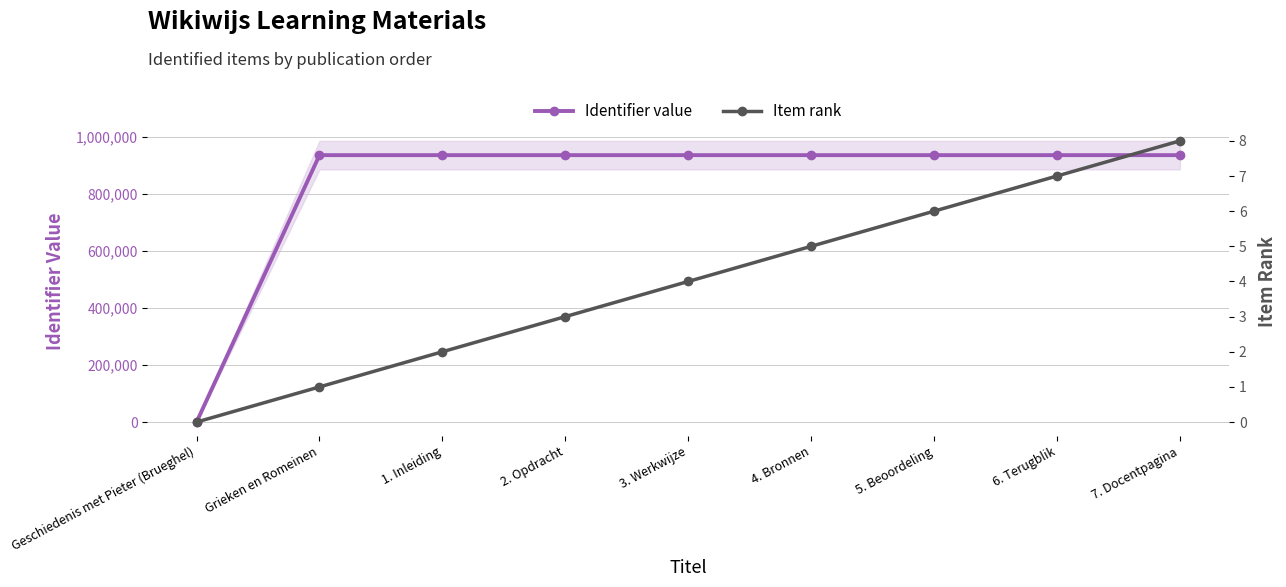

True or false: Identifier value has a value of 1273488 at 4. Bronnen.

False